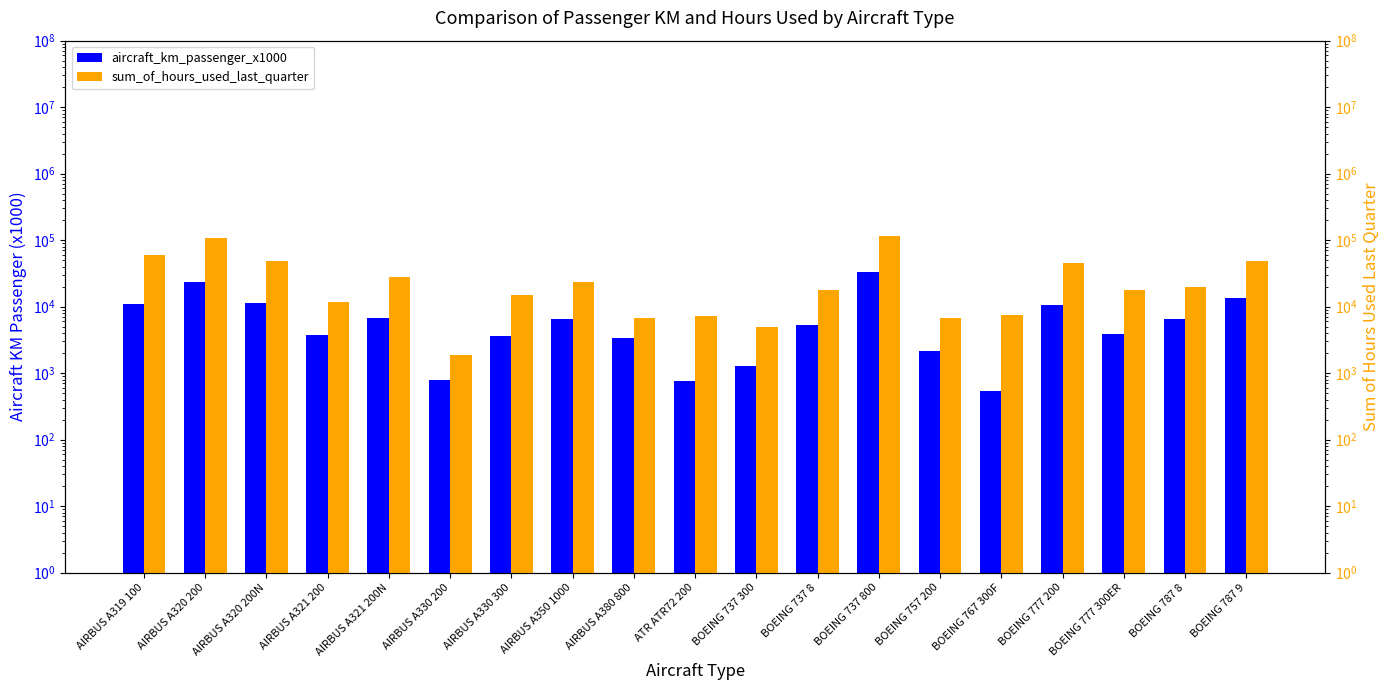

What is the lowest value of the sum_of_hours_used_last_quarter series?

1856.4